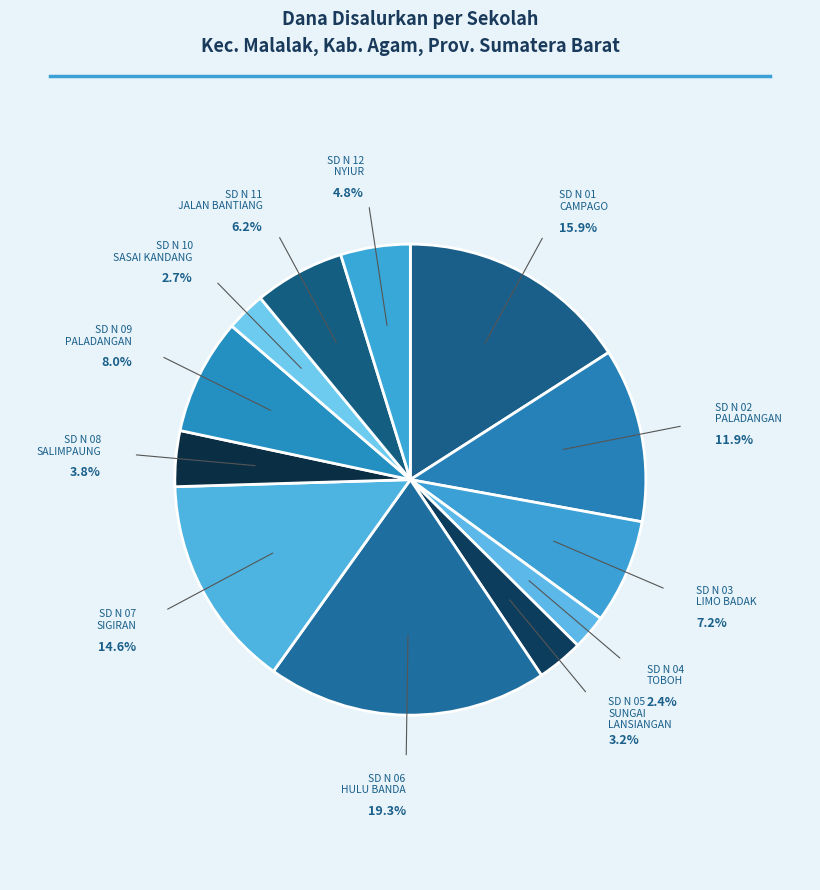

Count the number of slices in the pie.

12